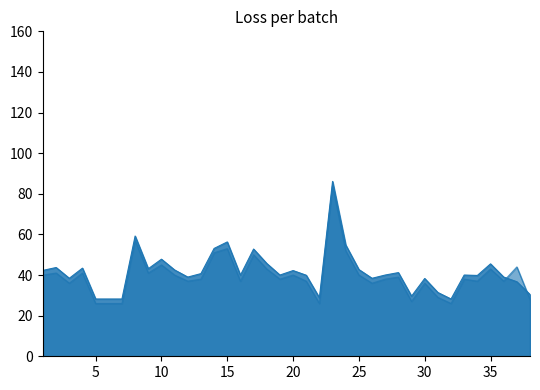

Which series changed the most between 4 and 30?

Общая площадь